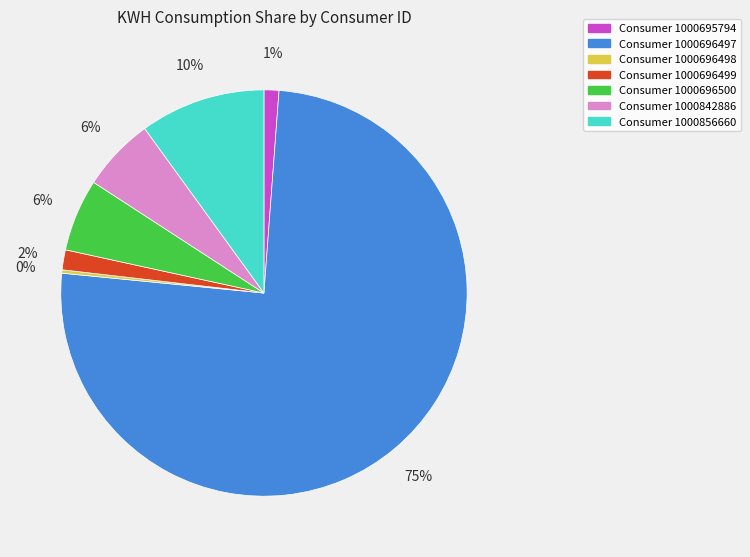

Is there a majority slice in this chart?

Yes